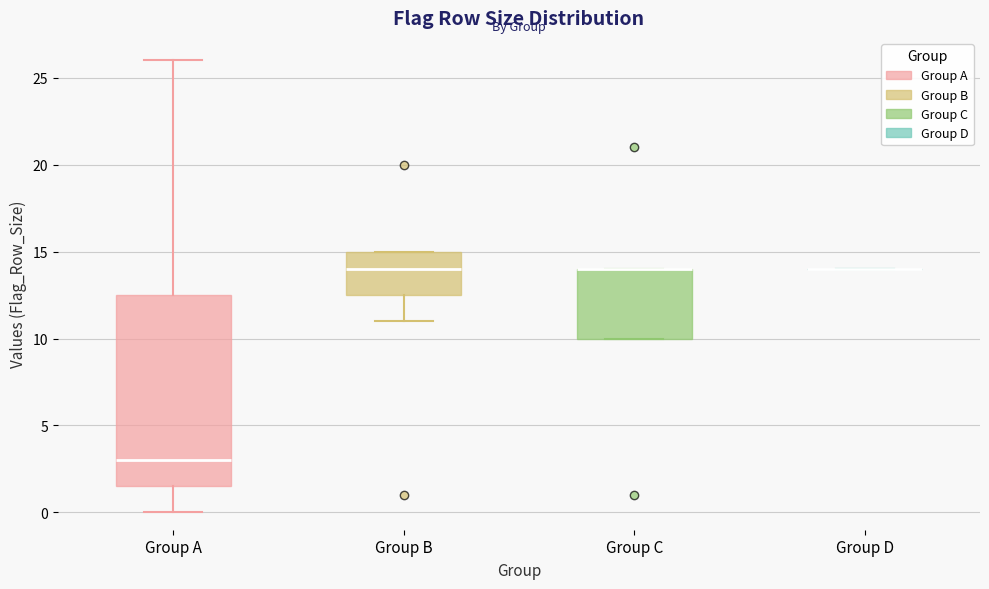

Where is the upper edge of the box for Group C on the y-axis? The values are not printed on the chart, so give them approximately, as read against the axis.

14.0